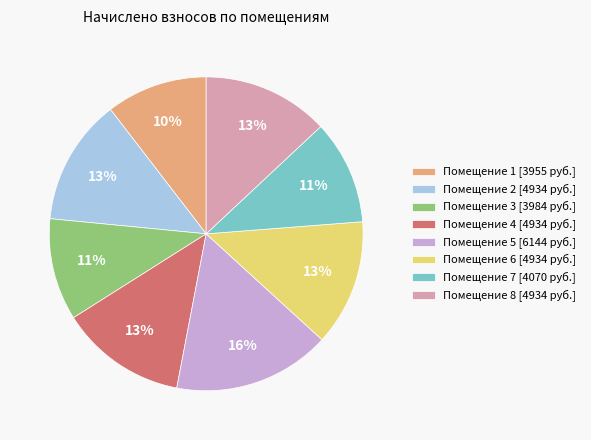

Do Помещение 3 [3984 руб.] and Помещение 1 [3955 руб.] together represent more than half of the pie?

No